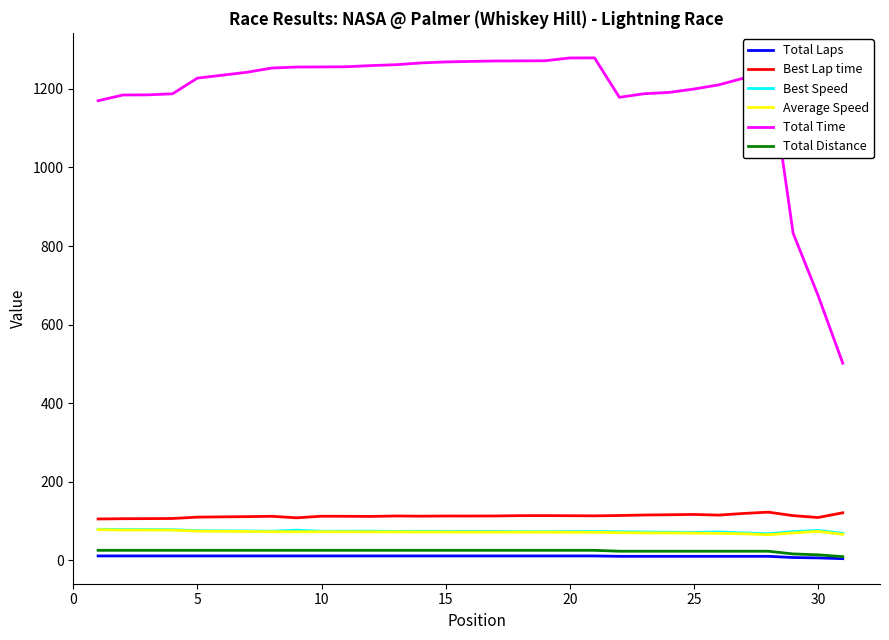

What is the maximum value shown in the chart?

1279.0